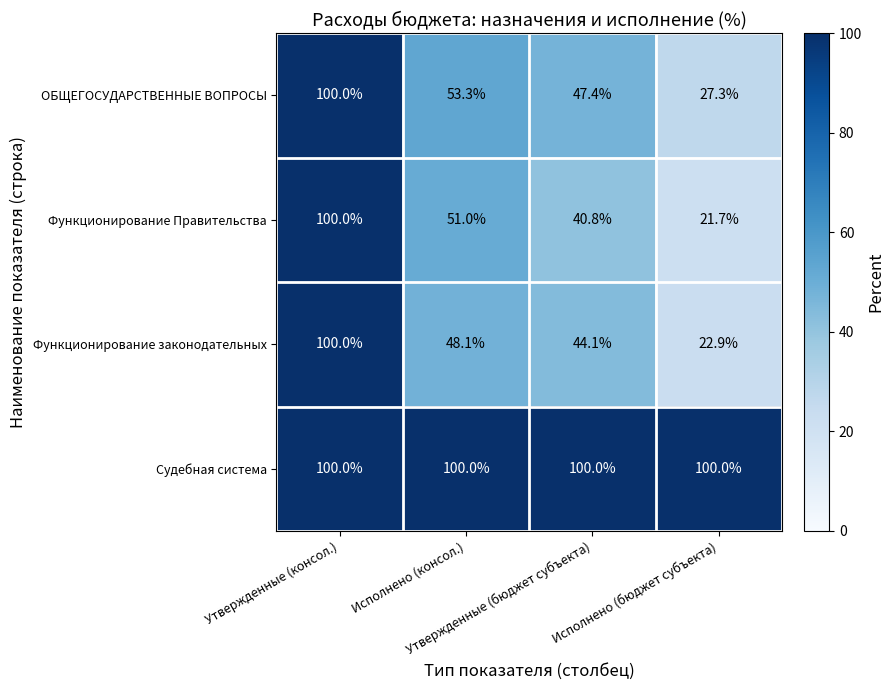

What is the lowest value of the ОБЩЕГОСУДАРСТВЕННЫЕ ВОПРОСЫ series?

27.3